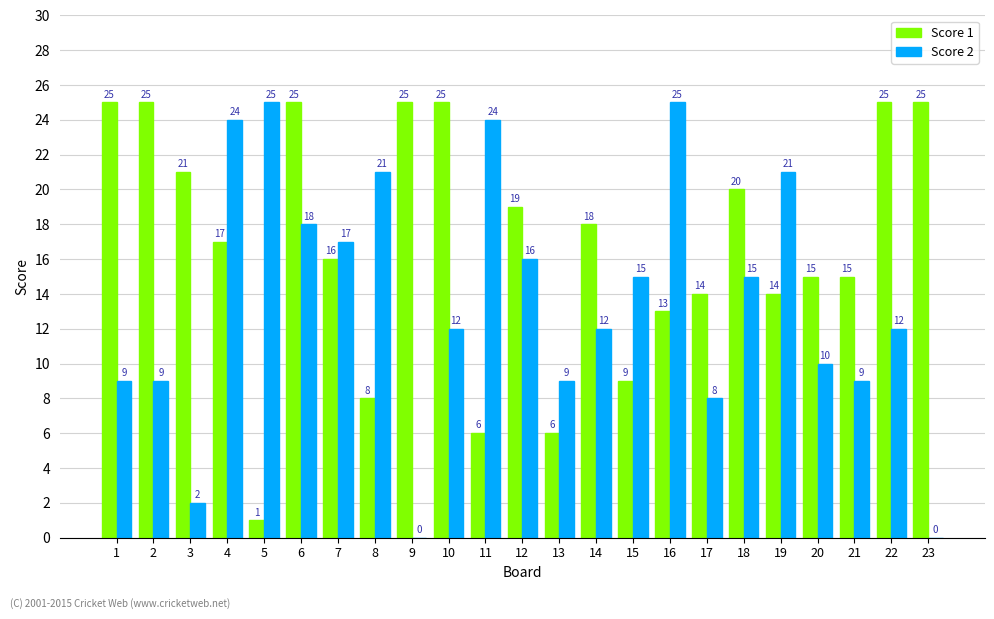

Where does the Score 1 series first go above 17?

1